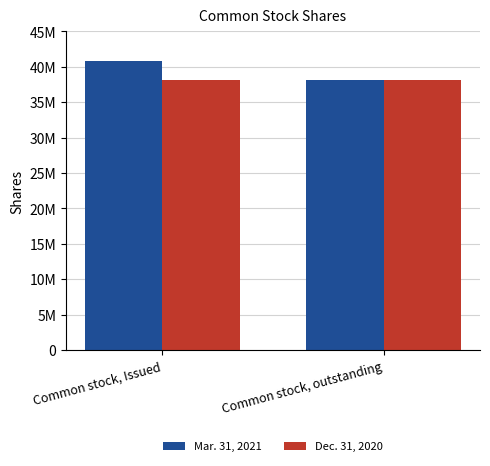

True or false: Mar. 31, 2021 has a value of 38183273 at Common stock, outstanding.

True